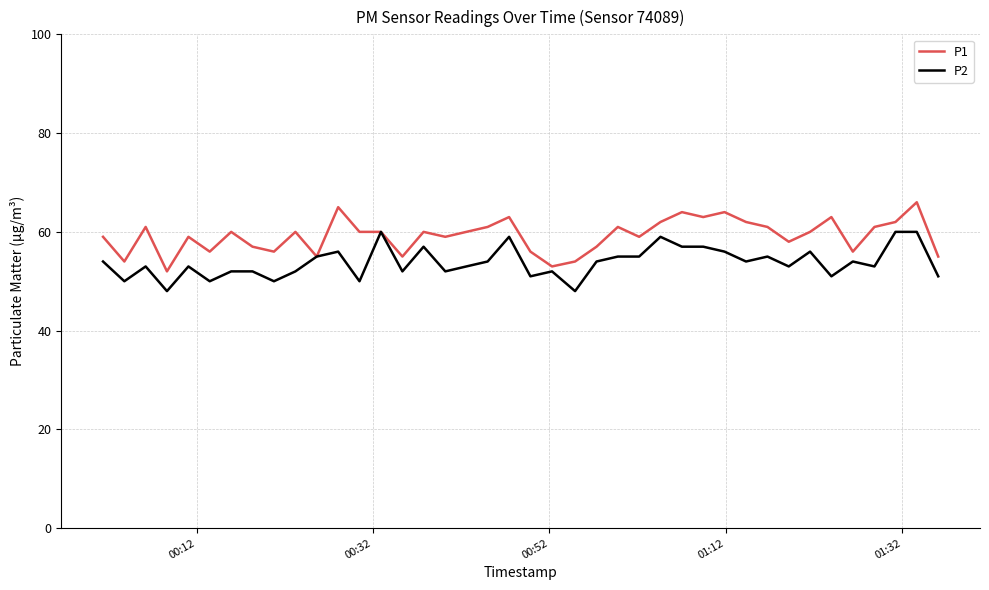

Which series has the largest total across all categories?

P1